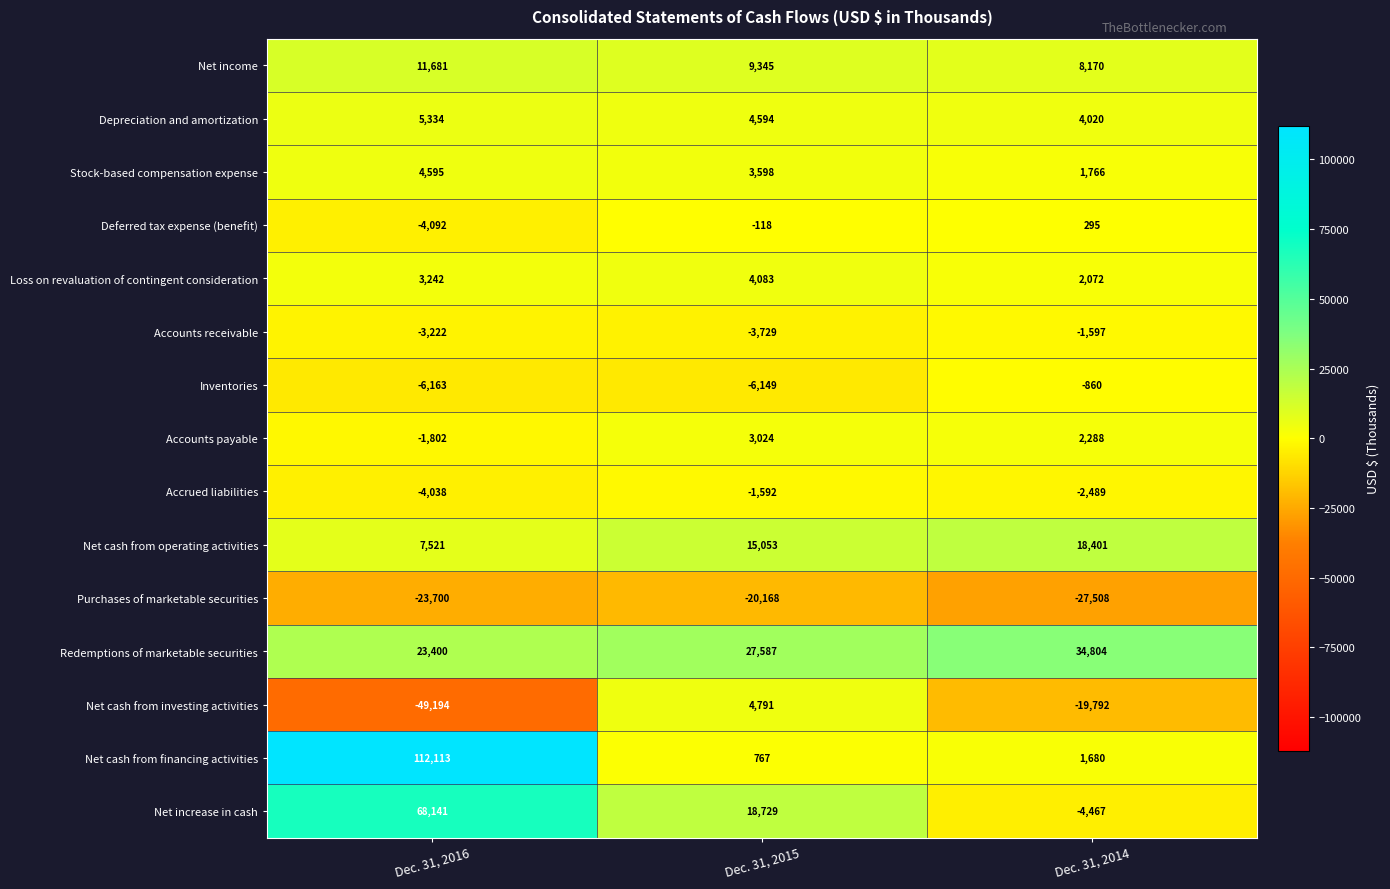

What is the maximum value shown in the chart?

112113